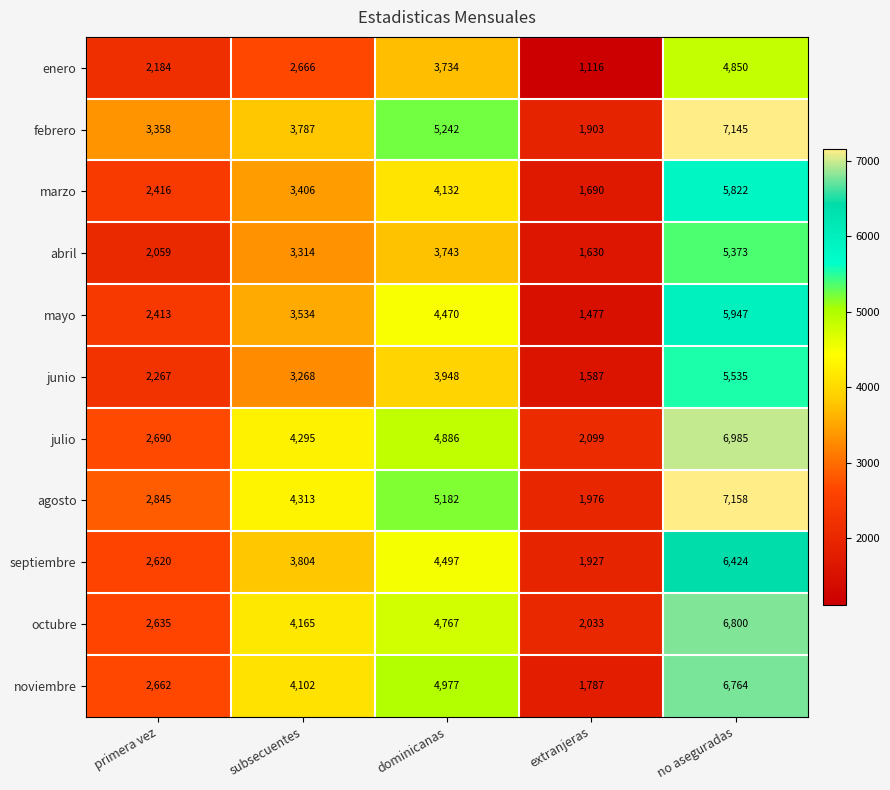

What is the difference between the highest and lowest values at primera vez?

1299